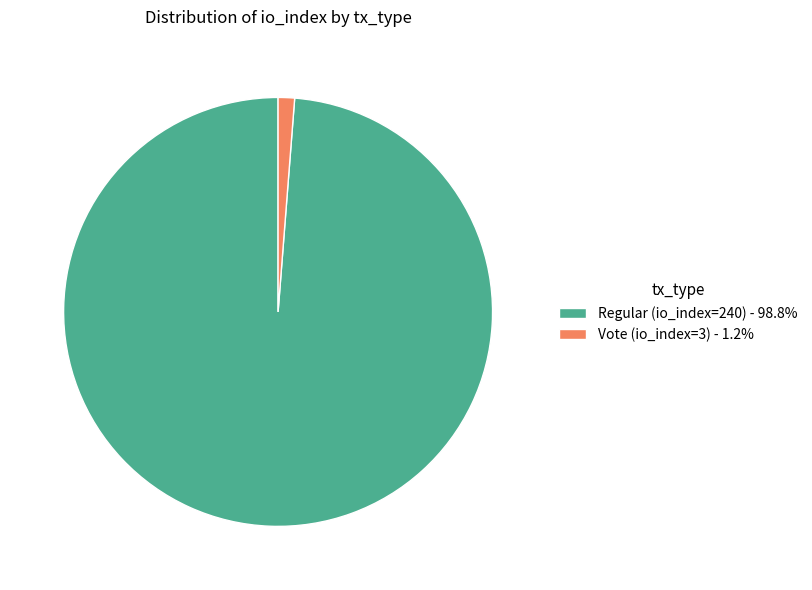

Does Vote (io_index=3) account for over 50% of the chart?

No